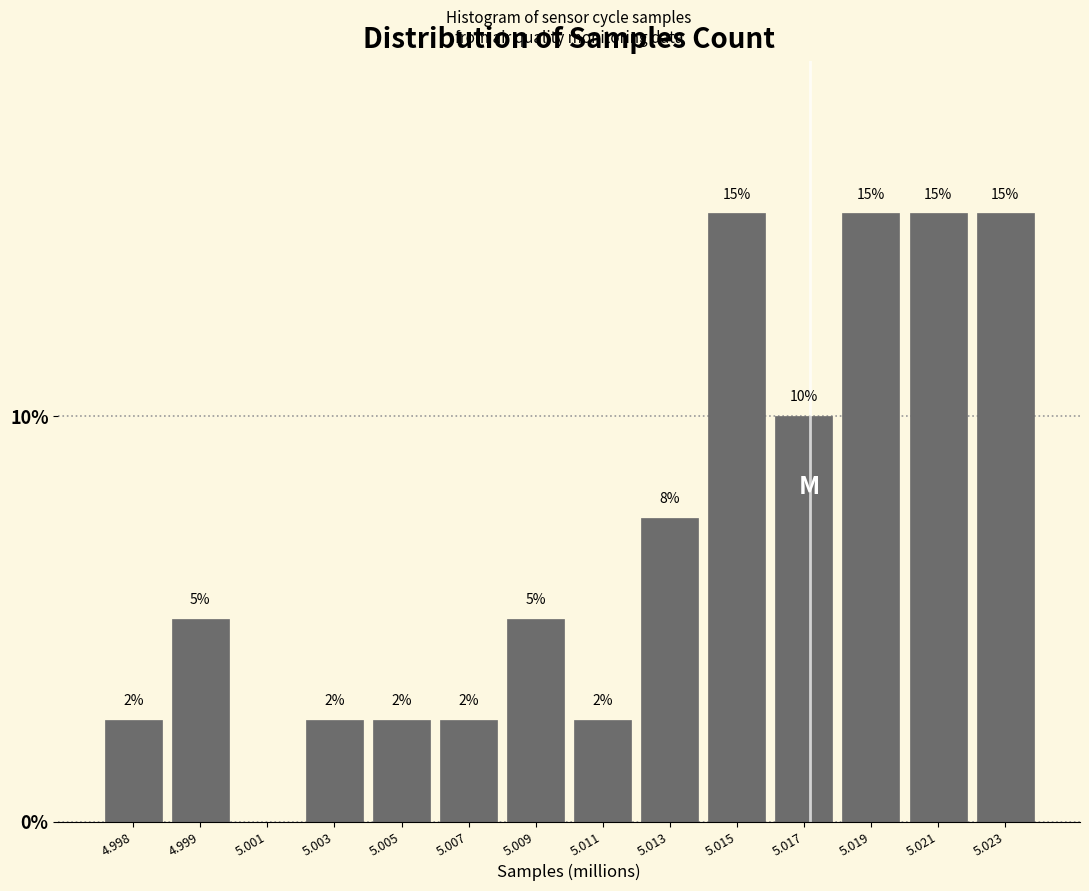

What is the greatest value displayed?

15.0